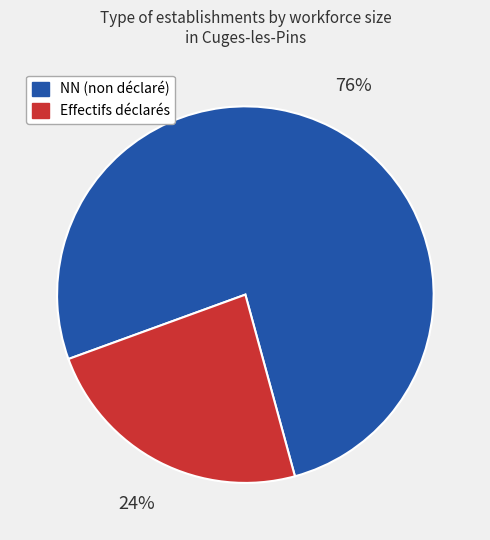

What percentage is the NN (non déclaré) slice, to the nearest percent?

76%